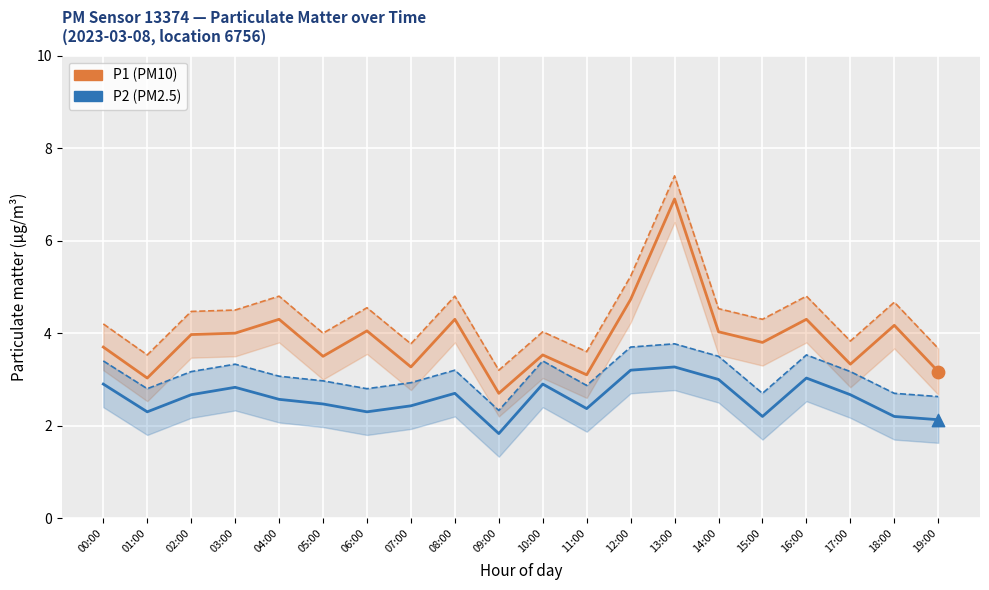

What are all the series names shown in the legend?

P1, P2